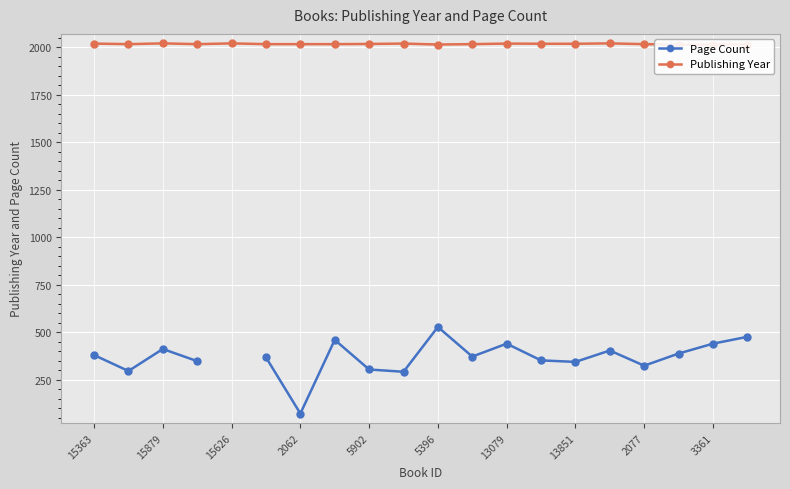

True or false: Page Count has more than 2 points higher than both neighbors.

True